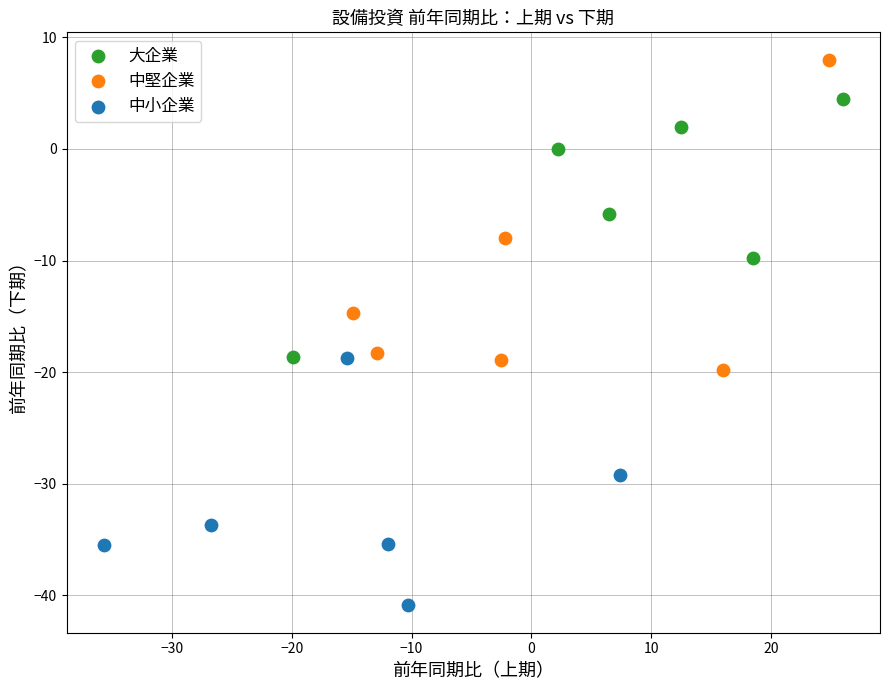

Which series contains the highest Y value?

中堅企業